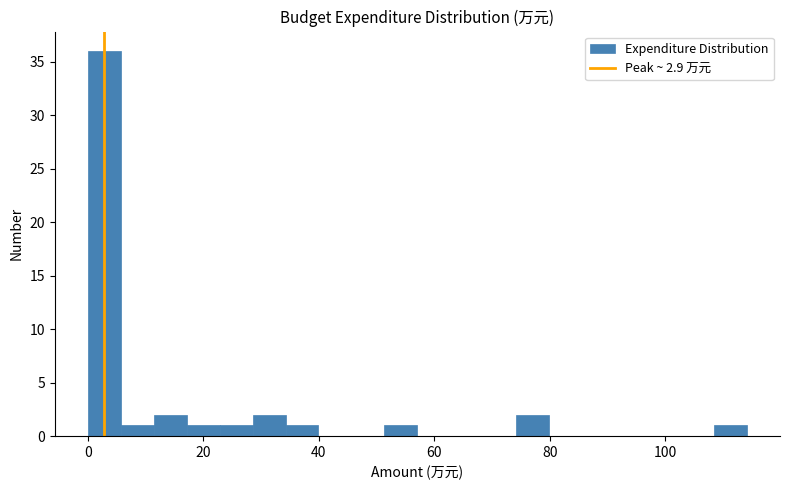

Read against the x-axis, roughly where is the centre of the tallest bar?

2